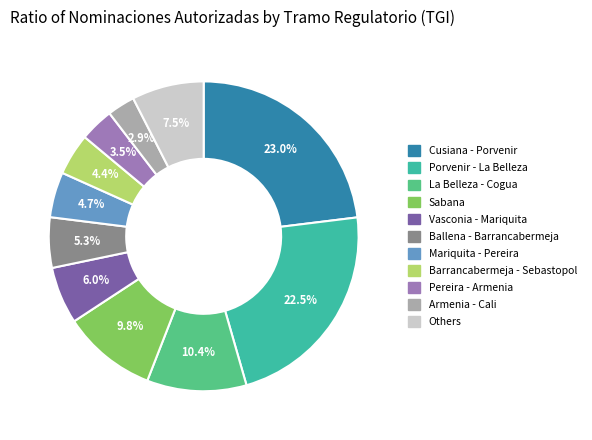

To the nearest percent, what is the average slice percentage?

9%